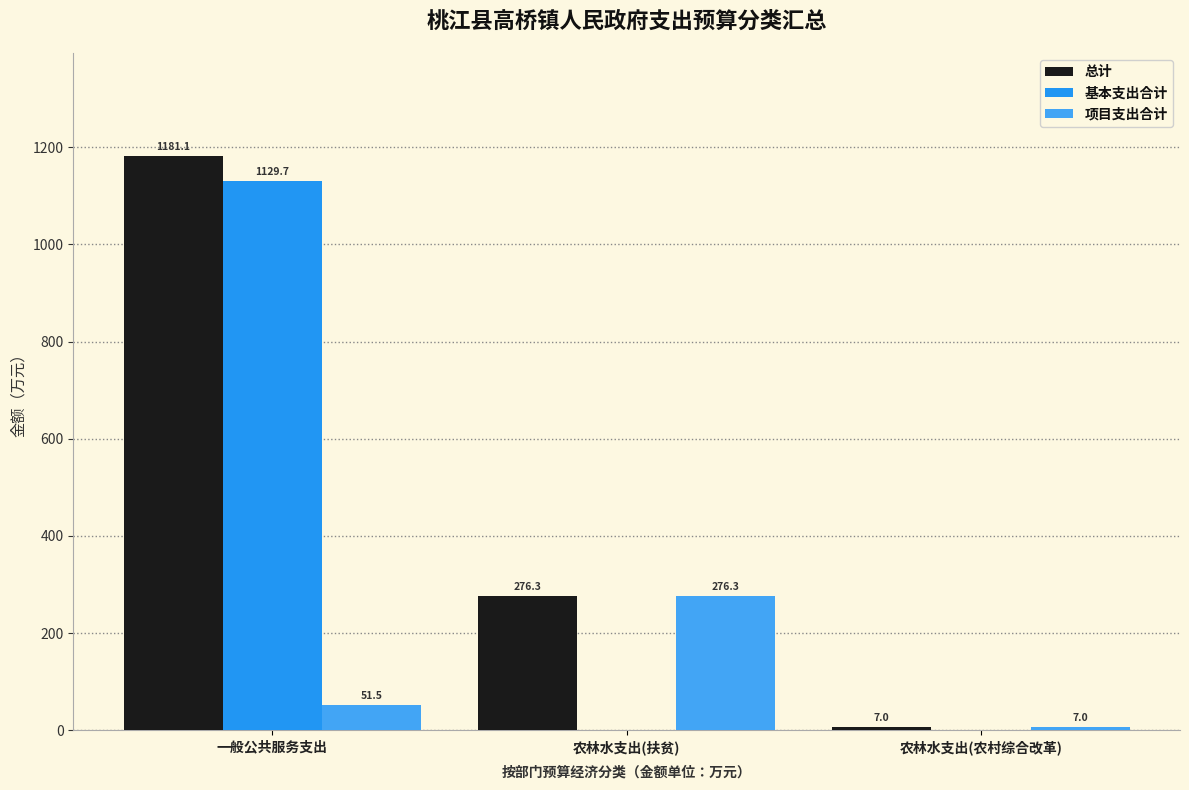

At which label is 基本支出合计 closest to 564?

农林水支出(扶贫)